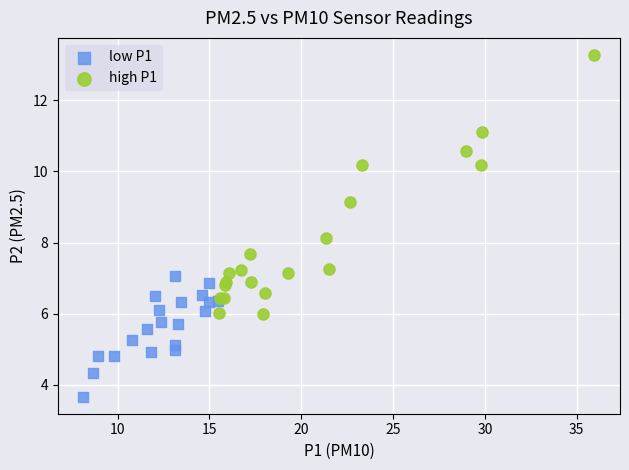

Which series reaches the maximum Y coordinate?

high P1